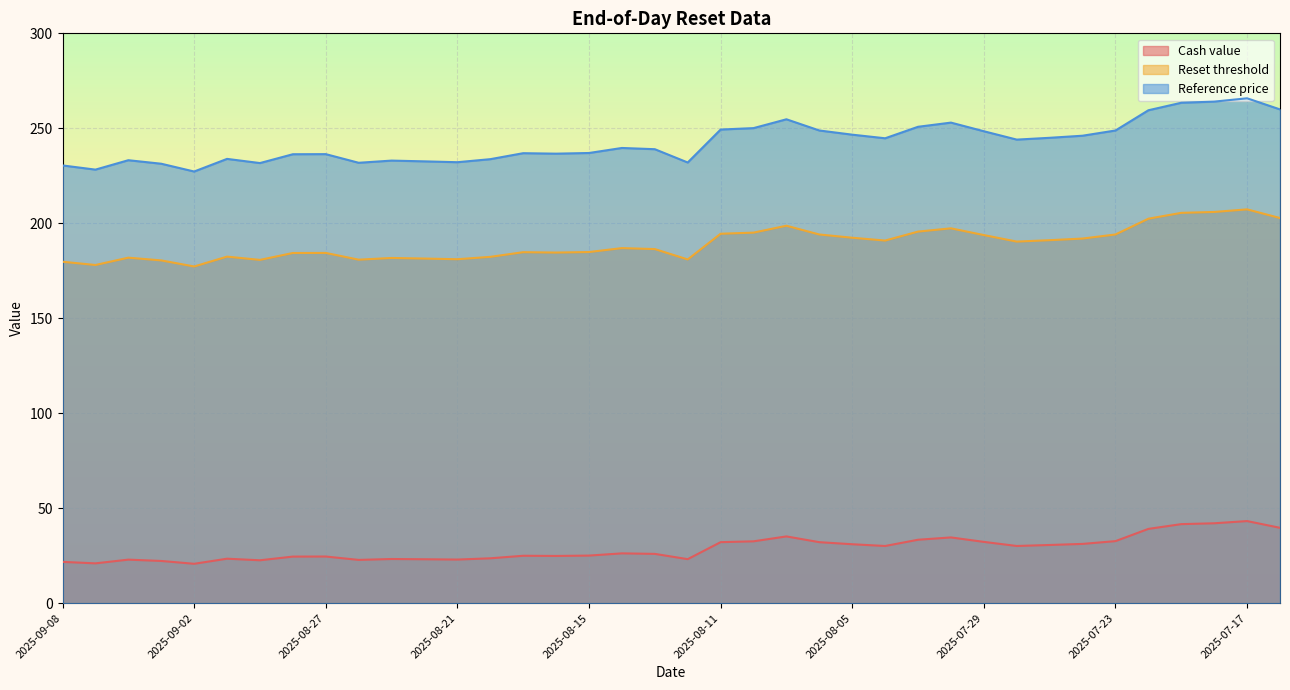

What is the difference between the second highest and second lowest values in the Cash value series?

21.1